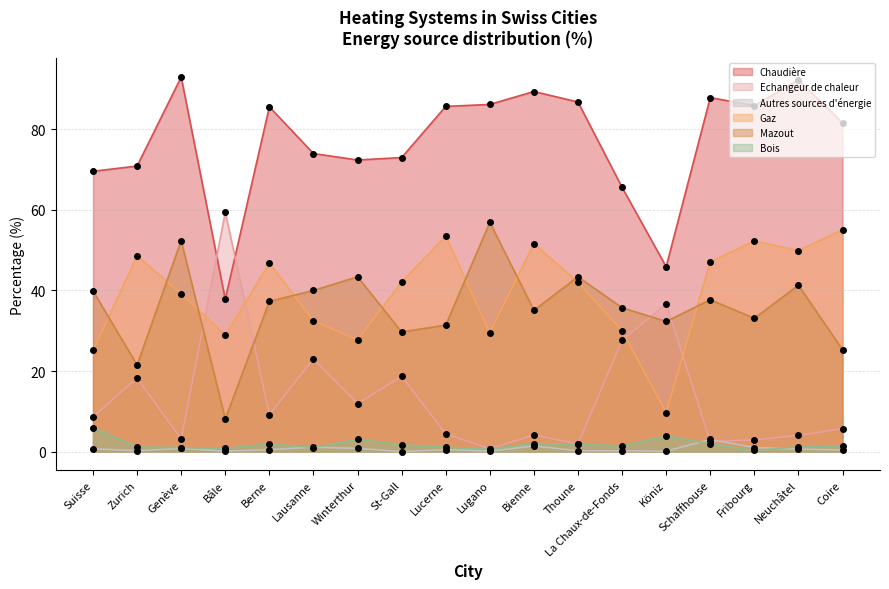

What are all the series names shown in the legend?

Chaudière, Echangeur de chaleur, Autres sources d'énergie, Gaz, Mazout, Bois